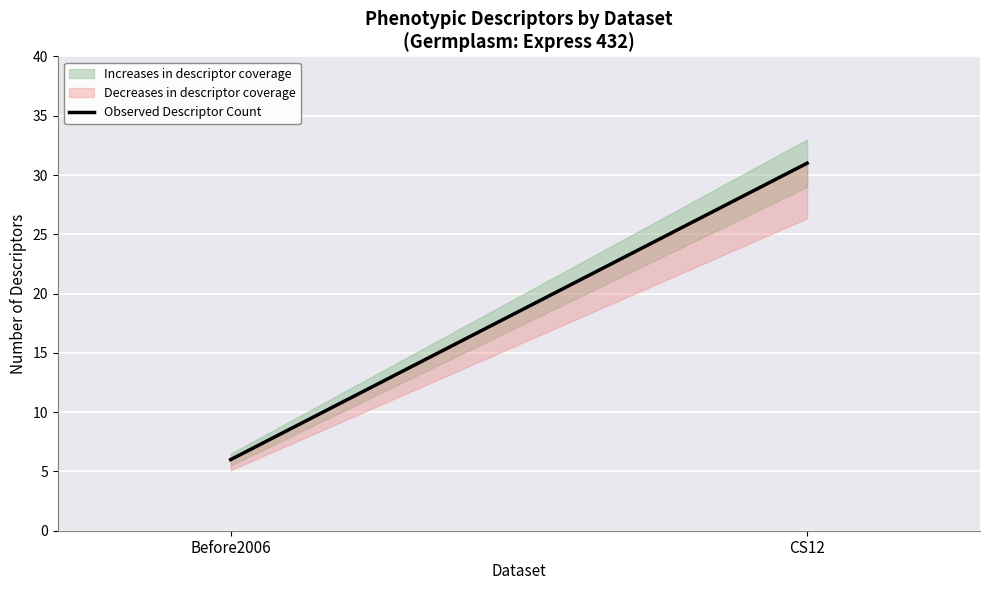

Which label corresponds to the largest value in the chart?

CS12